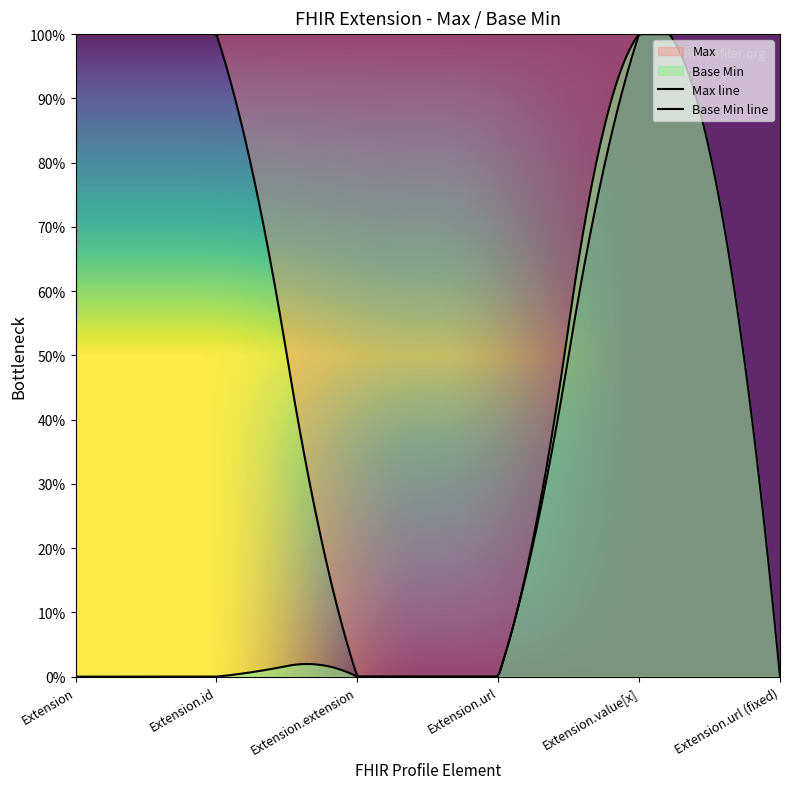

What is the label of the 3rd point from the right?

Extension.url